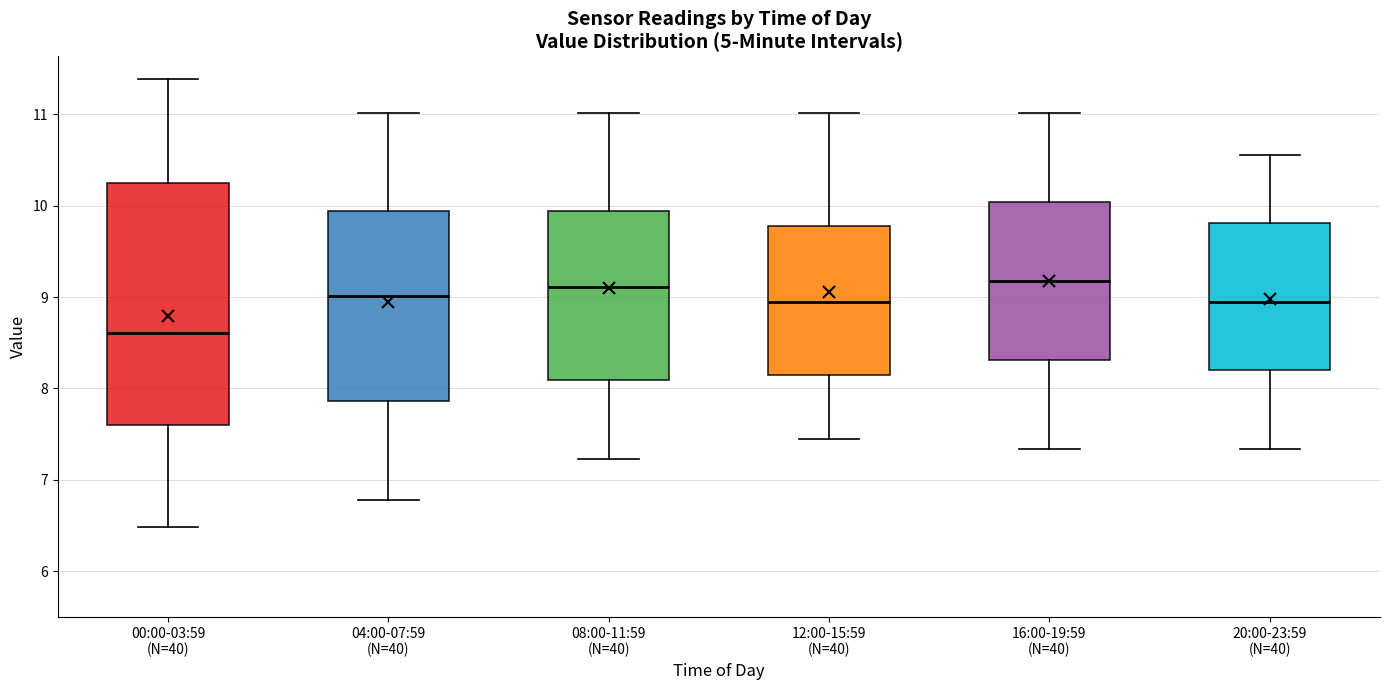

Reading left to right, transcribe this box plot: for each box, give where its median line is, the range the box spans, and where its two whiskers end, as read against the y-axis. The values are not printed on the chart, so give them approximately, as read against the axis.

00:00-03:59 (N=40): median 8.6, box 7.6 to 10.3, whiskers 6.5 to 11.4
04:00-07:59 (N=40): median 9.0, box 7.9 to 9.9, whiskers 6.8 to 11.0
08:00-11:59 (N=40): median 9.1, box 8.1 to 9.9, whiskers 7.2 to 11.0
12:00-15:59 (N=40): median 9.0, box 8.1 to 9.8, whiskers 7.5 to 11.0
16:00-19:59 (N=40): median 9.2, box 8.3 to 10.0, whiskers 7.3 to 11.0
20:00-23:59 (N=40): median 9.0, box 8.2 to 9.8, whiskers 7.3 to 10.6